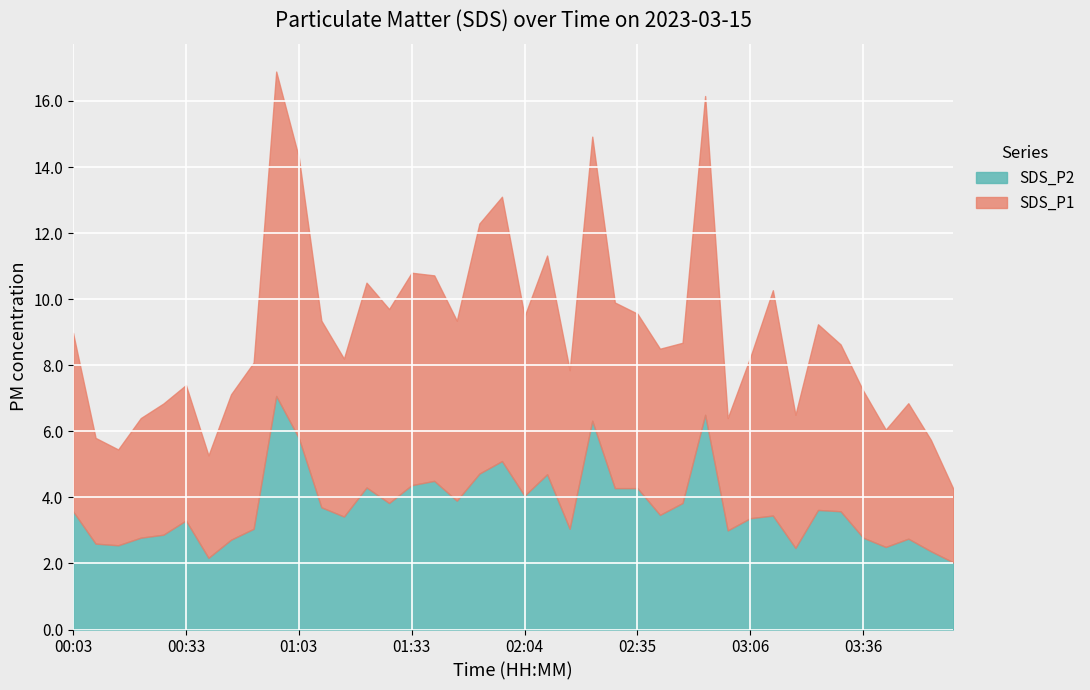

What is the label of the 14th point from the right?

02:41